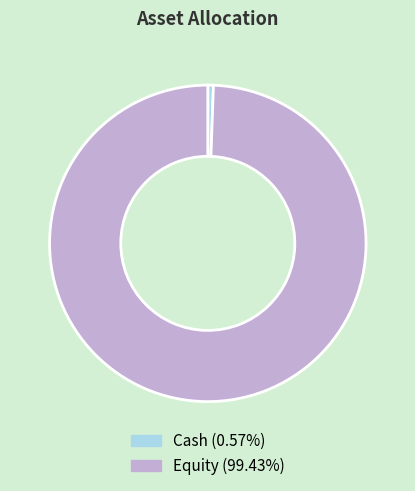

Does Cash account for over 50% of the chart?

No